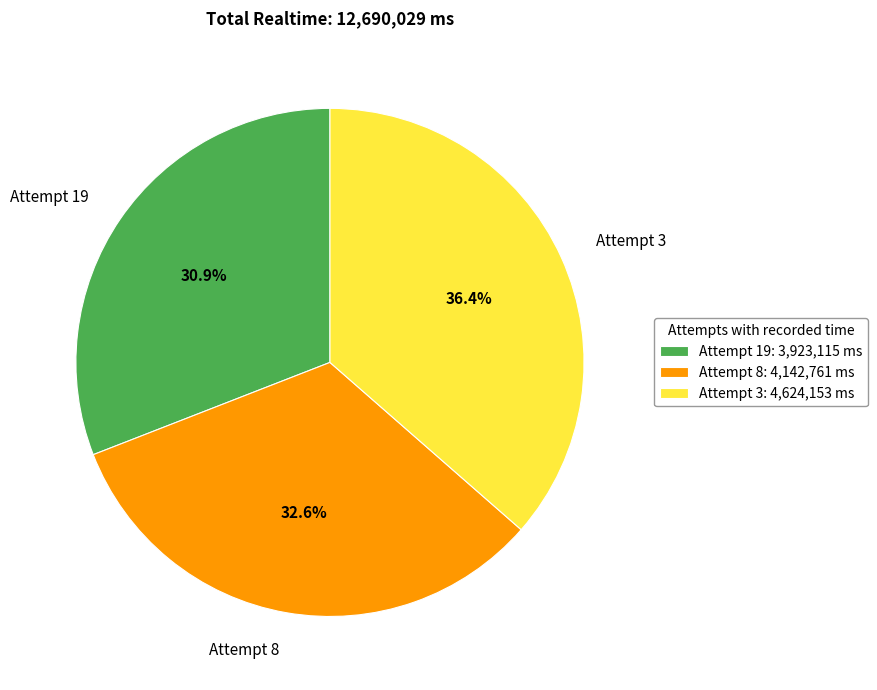

Rank the categories by value from highest to lowest.

Attempt 3, Attempt 8, Attempt 19